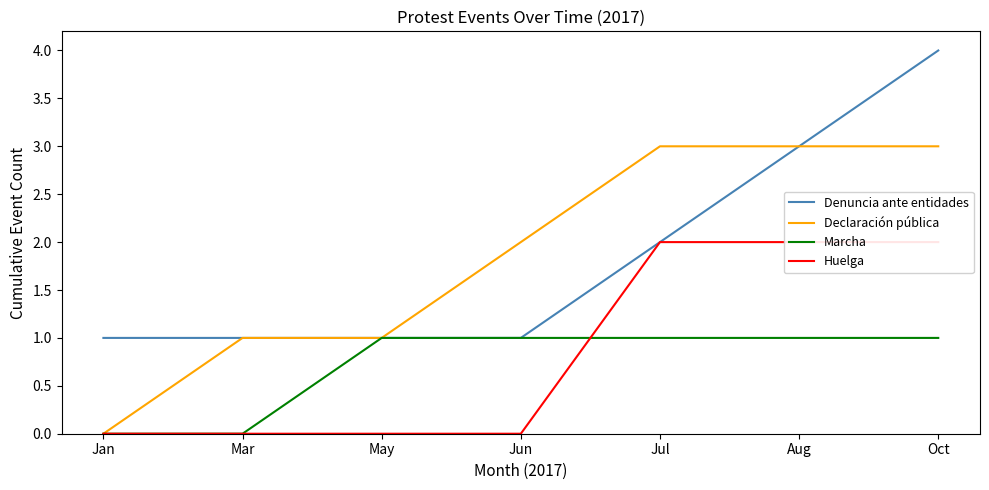

Does the chart display data point markers on the line(s)?

No